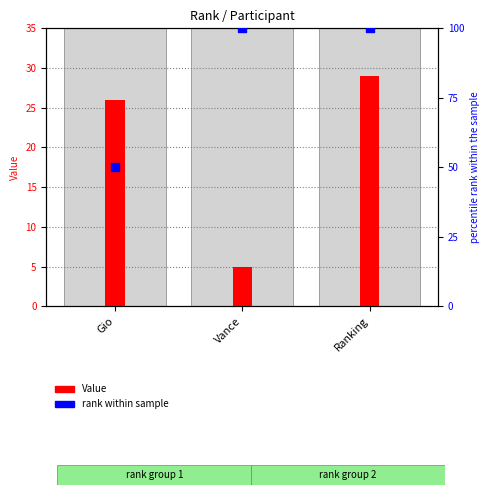

At how many categories does at least one series exceed 22?

3